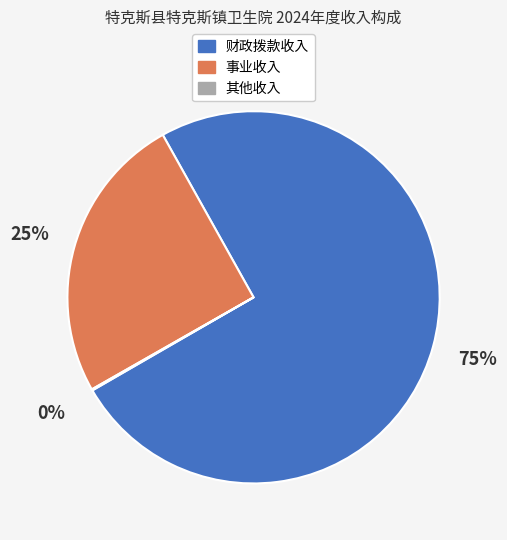

Between 财政拨款收入 and 事业收入, which is larger?

财政拨款收入